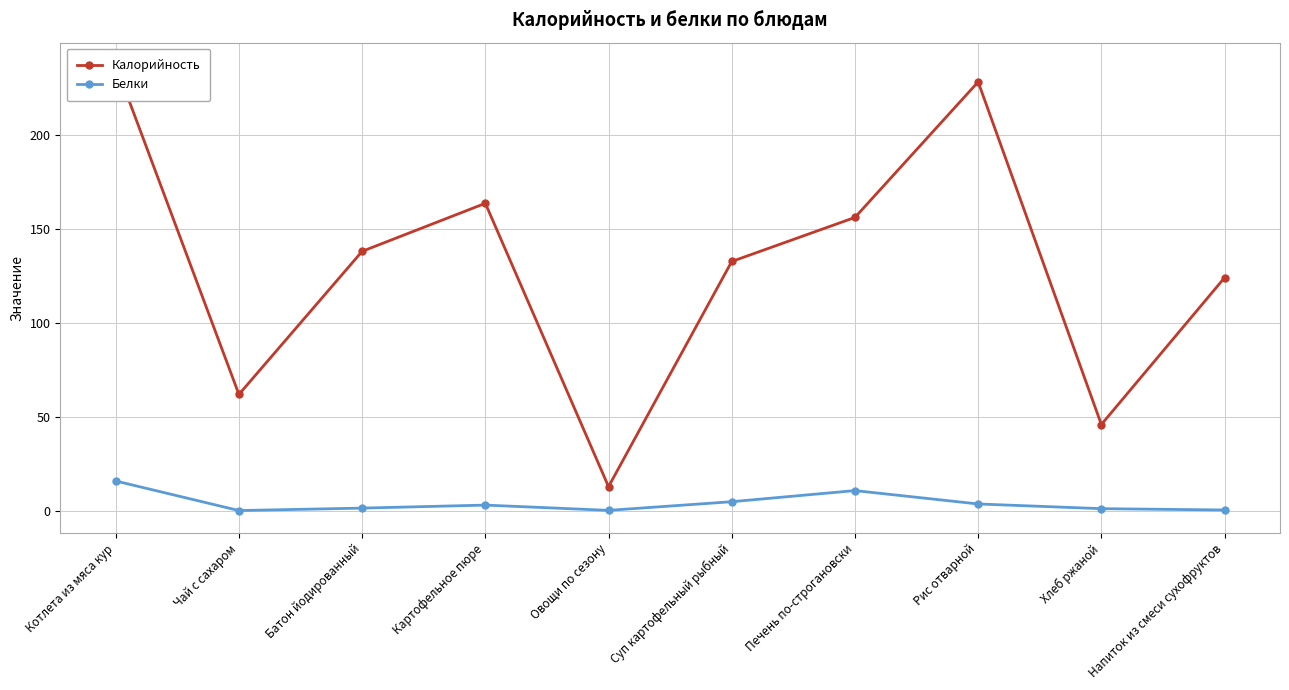

Rank the categories by Белки value from highest to lowest.

Котлета из мяса кур, Печень по-строгановски, Суп картофельный рыбный, Рис отварной, Картофельное пюре, Батон йодированный, Хлеб ржаной, Напиток из смеси сухофруктов, Овощи по сезону, Чай с сахаром